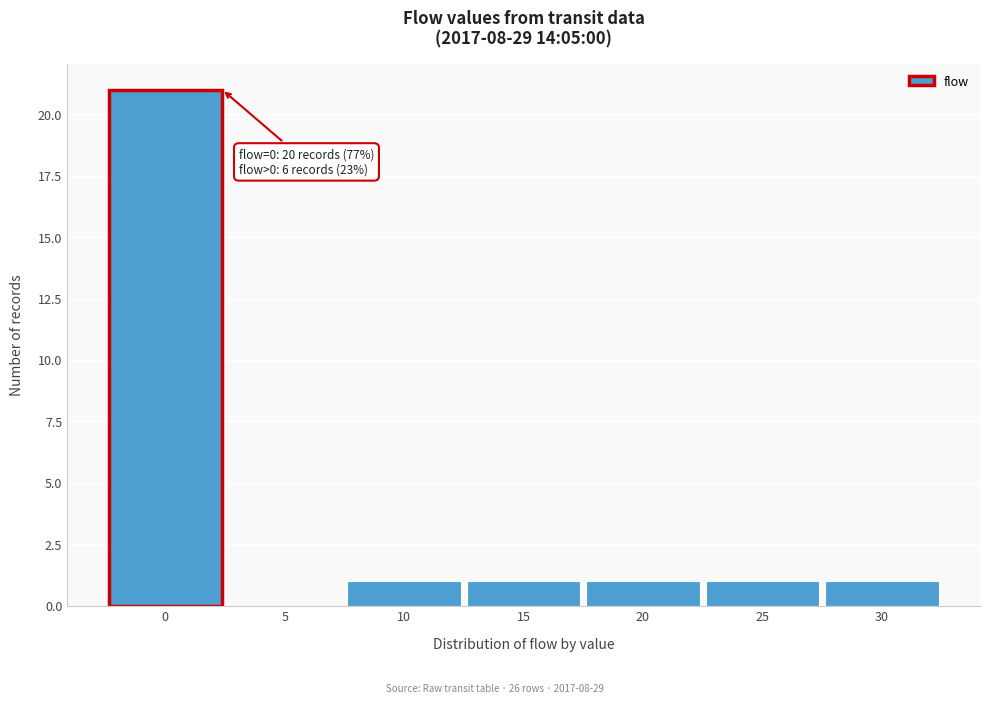

Reading right to left, transcribe all the data shown in this chart.

30=1	25=1	20=1	15=1	10=1	5=0	0=21